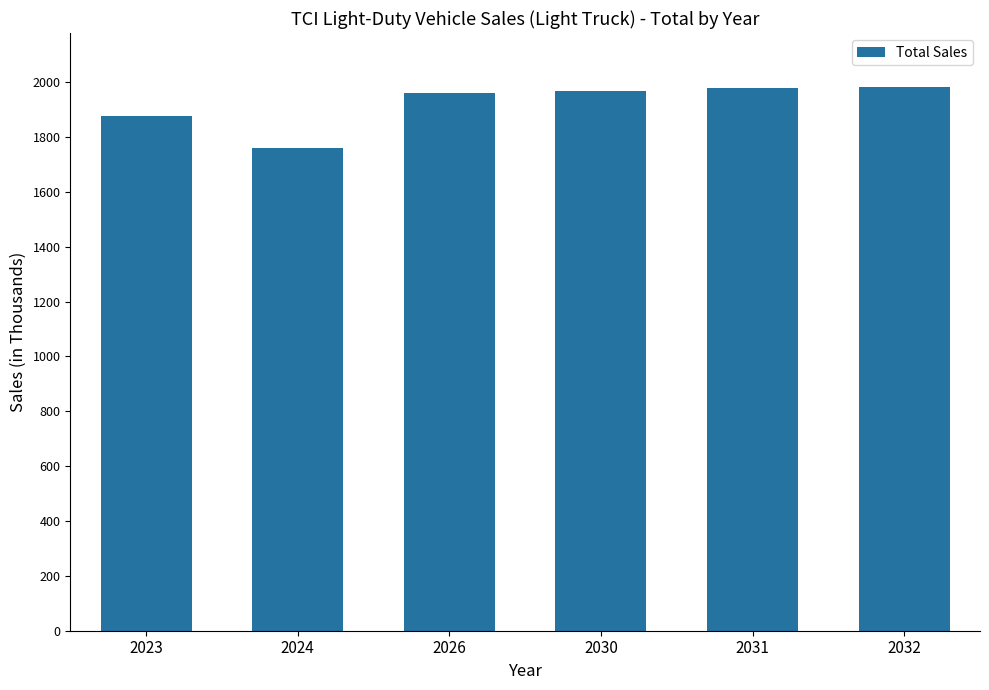

How many categories are shown in the chart?

6